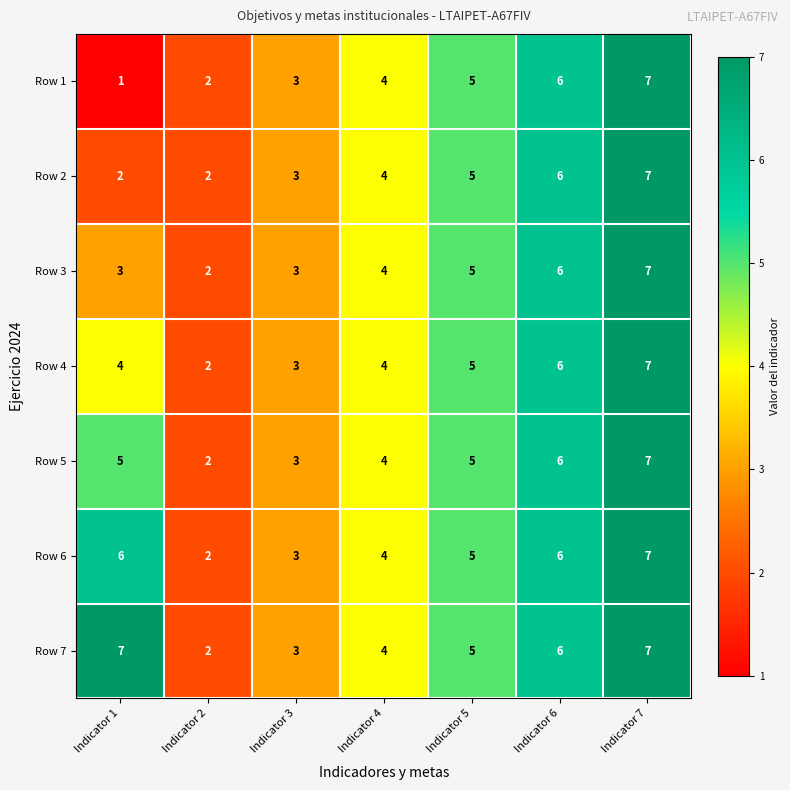

What is the difference between the second highest and minimum values in the Row 3 series?

4